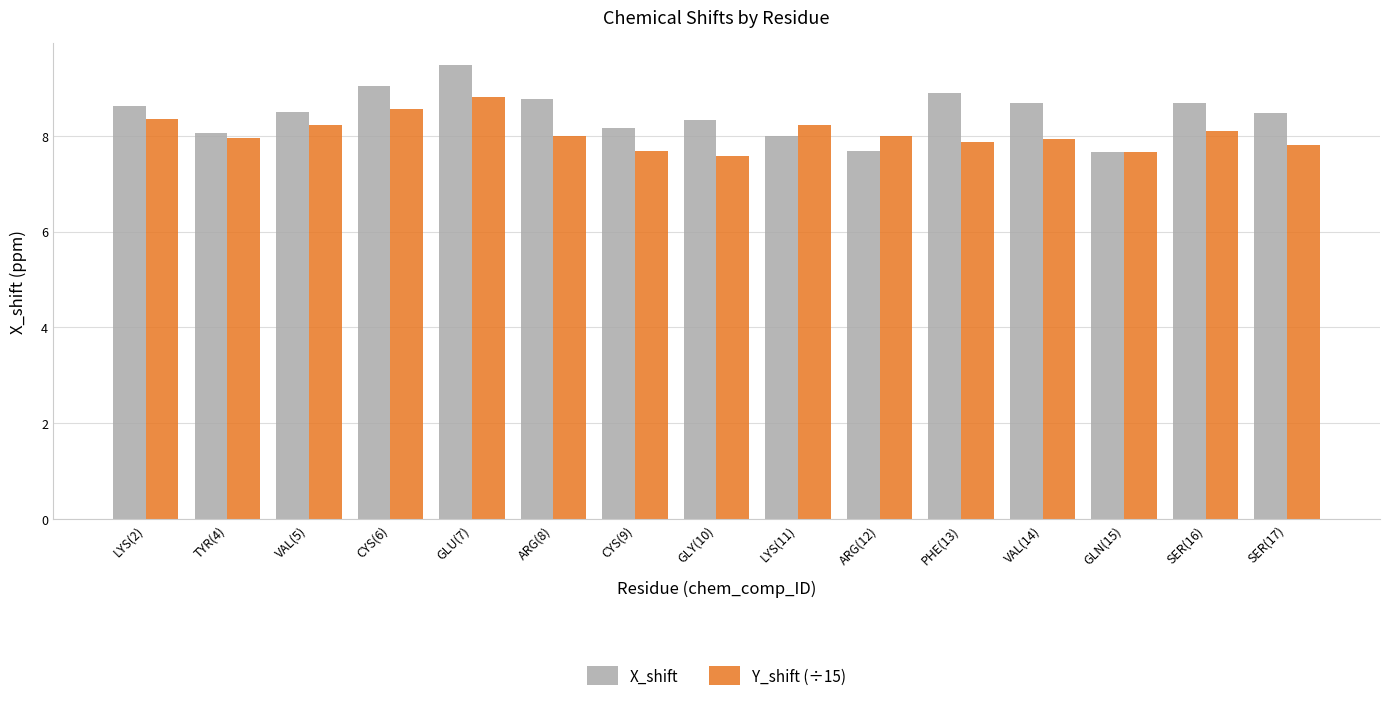

True or false: X_shift has a value of 2.2 at TYR(4).

False